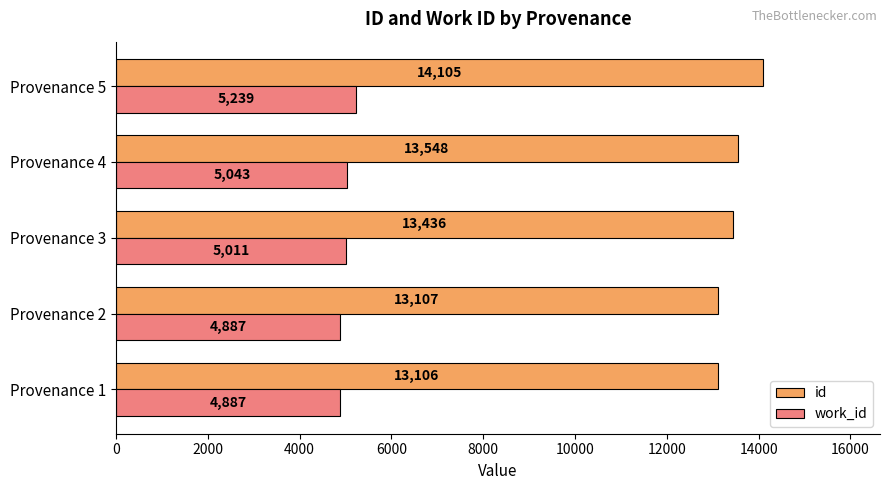

What value does the id series have at Provenance 5?

14105